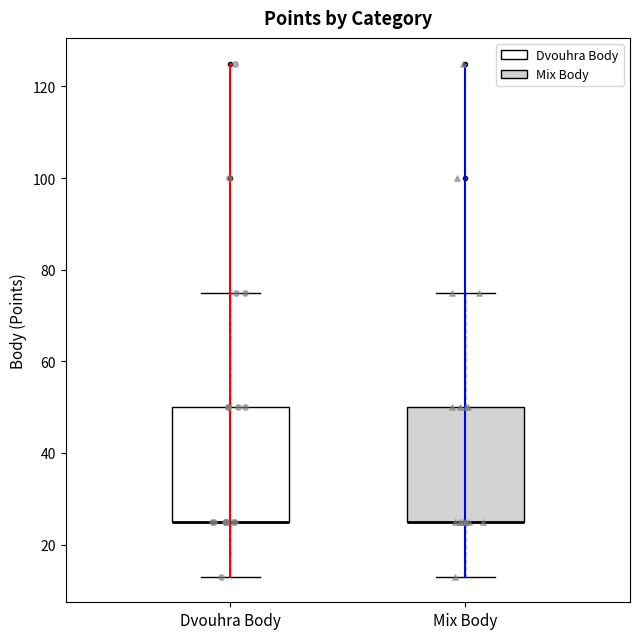

Reading left to right, transcribe this box plot: for each box, give where its median line is, the range the box spans, and where its two whiskers end, as read against the y-axis. The values are not printed on the chart, so give them approximately, as read against the axis.

Dvouhra Body: median 26 (drawn on the box's lower edge), box 26 to 50, whiskers 14 to 76
Mix Body: median 26 (drawn on the box's lower edge), box 26 to 50, whiskers 14 to 76